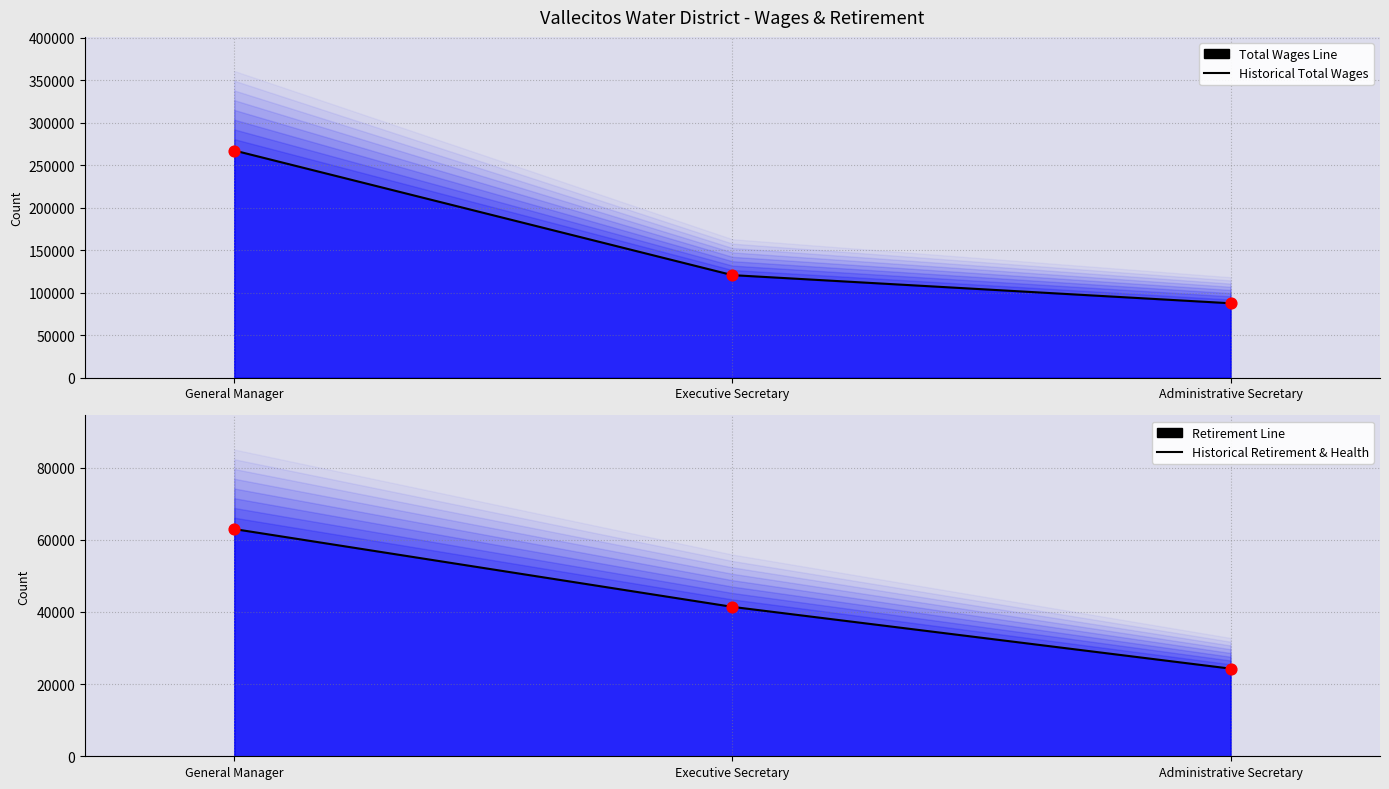

Is the value of Total Wages Line at Administrative Secretary greater than the value of Historical Retirement & Health at Executive Secretary?

Yes